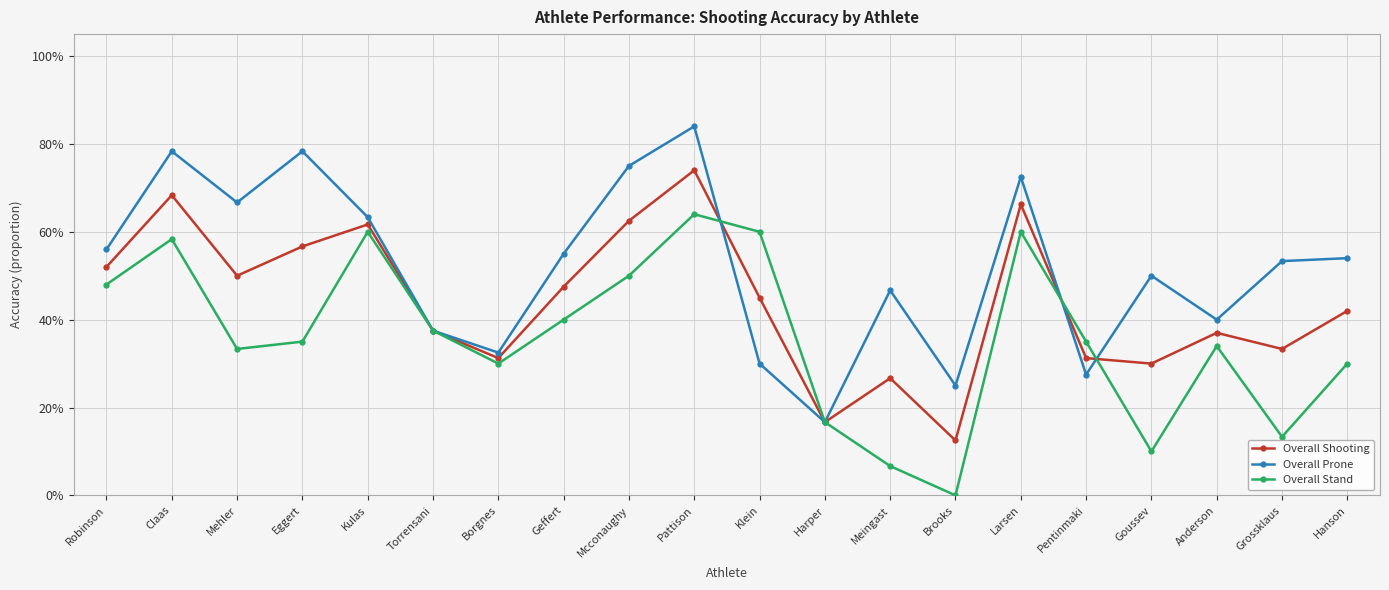

Between Claas and Klein, which is larger?

Claas